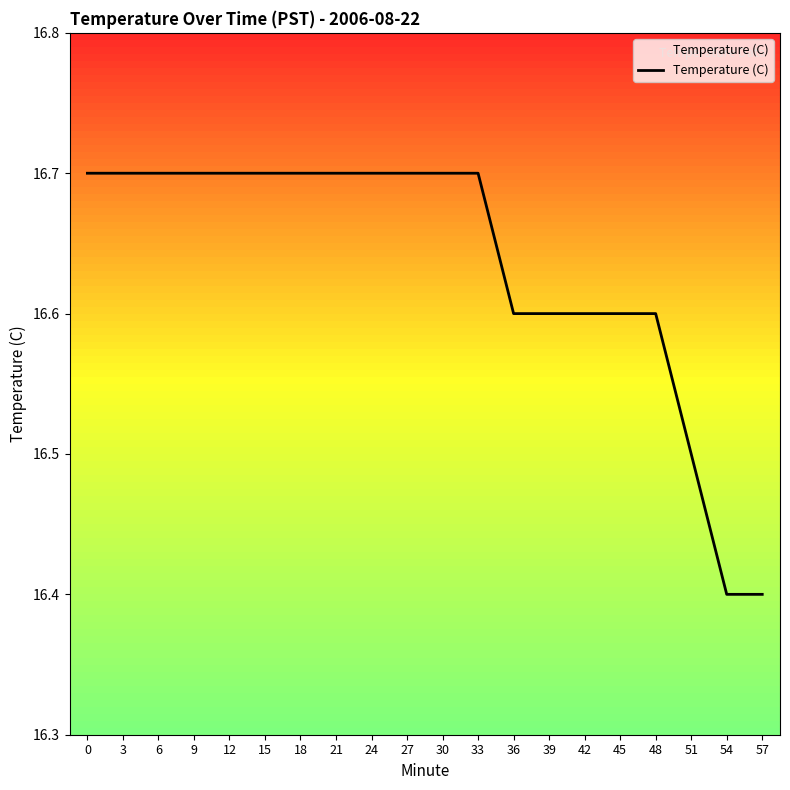

Reading left to right, list all the values displayed in this chart.

0=16.7	3=16.7	6=16.7	9=16.7	12=16.7	15=16.7	18=16.7	21=16.7	24=16.7	27=16.7	30=16.7	33=16.7	36=16.6	39=16.6	42=16.6	45=16.6	48=16.6	51=16.5	54=16.4	57=16.4